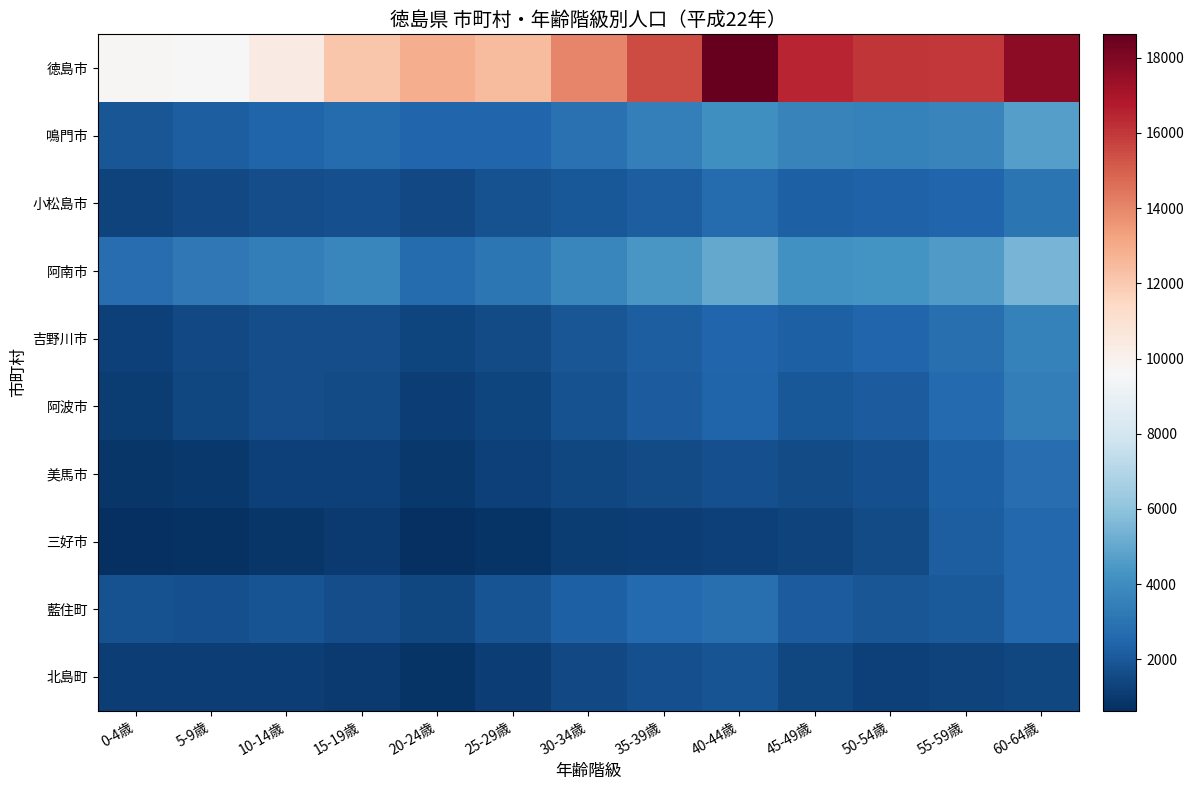

Reading right to left, transcribe all the data shown in this chart.

徳島市: 60-64歳=17703	55-59歳=15962	50-54歳=16046	45-49歳=16505	40-44歳=18622	35-39歳=15522	30-34歳=13997	25-29歳=12476	20-24歳=12925	15-19歳=12137	10-14歳=10354	5-9歳=9644	0-4歳=9734
鳴門市: 60-64歳=4699	55-59歳=3679	50-54歳=3543	45-49歳=3629	40-44歳=4136	35-39歳=3453	30-34歳=2892	25-29歳=2518	20-24歳=2509	15-19歳=2705	10-14歳=2458	5-9歳=2184	0-4歳=1958
小松島市: 60-64歳=3089	55-59歳=2513	50-54歳=2351	45-49歳=2313	40-44歳=2730	35-39歳=2205	30-34歳=2012	25-29歳=1800	20-24歳=1515	15-19歳=1710	10-14歳=1648	5-9歳=1525	0-4歳=1283
阿南市: 60-64歳=5453	55-59歳=4556	50-54歳=4225	45-49歳=4191	40-44歳=4997	35-39歳=4372	30-34歳=3733	25-29歳=3118	20-24歳=2693	15-19歳=3752	10-14歳=3420	5-9歳=3181	0-4歳=2764
吉野川市: 60-64歳=3525	55-59歳=2874	50-54歳=2469	45-49歳=2274	40-44歳=2521	35-39歳=2250	30-34歳=1951	25-29歳=1599	20-24歳=1385	15-19歳=1638	10-14歳=1683	5-9歳=1490	0-4歳=1261
阿波市: 60-64歳=3376	55-59歳=2611	50-54歳=2124	45-49歳=2030	40-44歳=2445	35-39歳=2173	30-34歳=1783	25-29歳=1347	20-24歳=1155	15-19歳=1549	10-14歳=1618	5-9歳=1423	0-4歳=1093
美馬市: 60-64歳=2745	55-59歳=2273	50-54歳=1741	45-49歳=1592	40-44歳=1750	35-39歳=1595	30-34歳=1447	25-29歳=1222	20-24歳=935	15-19歳=1226	10-14歳=1206	5-9歳=969	0-4歳=909
三好市: 60-64歳=2539	55-59歳=2212	50-54歳=1578	45-49歳=1279	40-44歳=1222	35-39歳=1164	30-34歳=1056	25-29歳=824	20-24歳=634	15-19歳=992	10-14歳=892	5-9歳=767	0-4歳=667
藍住町: 60-64歳=2557	55-59歳=2100	50-54歳=1926	45-49歳=2133	40-44歳=2854	35-39歳=2669	30-34歳=2270	25-29歳=1839	20-24歳=1411	15-19歳=1686	10-14歳=1833	5-9歳=1732	0-4歳=1796
北島町: 60-64歳=1475	55-59歳=1302	50-54歳=1239	45-49歳=1444	40-44歳=1876	35-39歳=1705	30-34歳=1482	25-29歳=1162	20-24歳=793	15-19歳=1002	10-14歳=1128	5-9歳=1137	0-4歳=1127